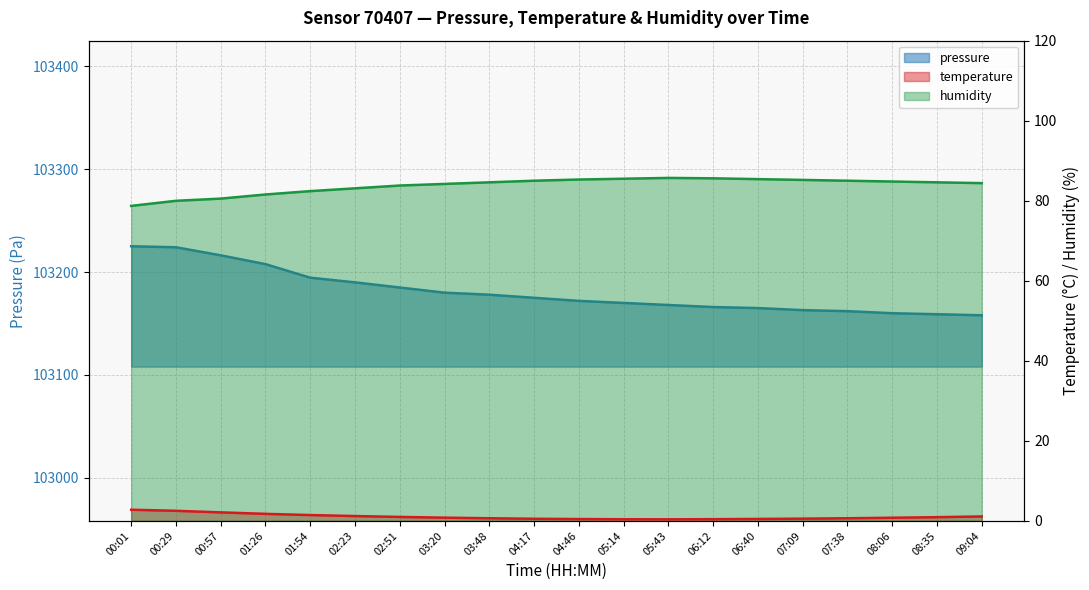

What position from the right is 01:54?

16